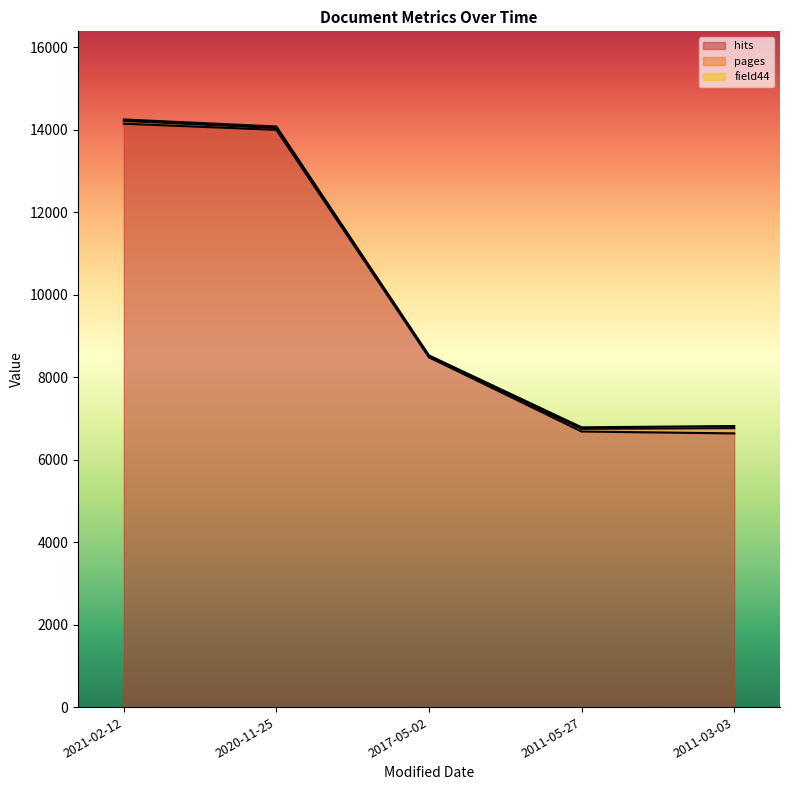

Rank the series at 2011-05-27 from lowest to highest value.

field44, pages, hits